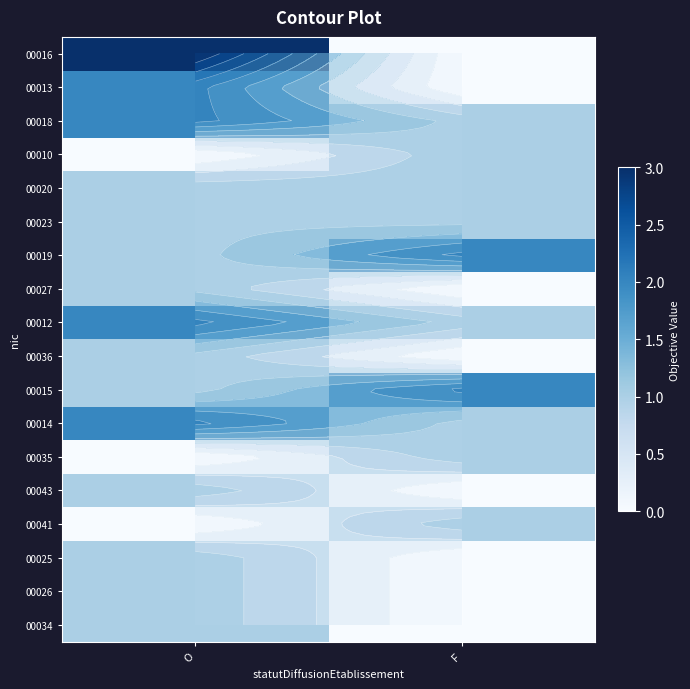

At how many categories does at least one series exceed 0?

2